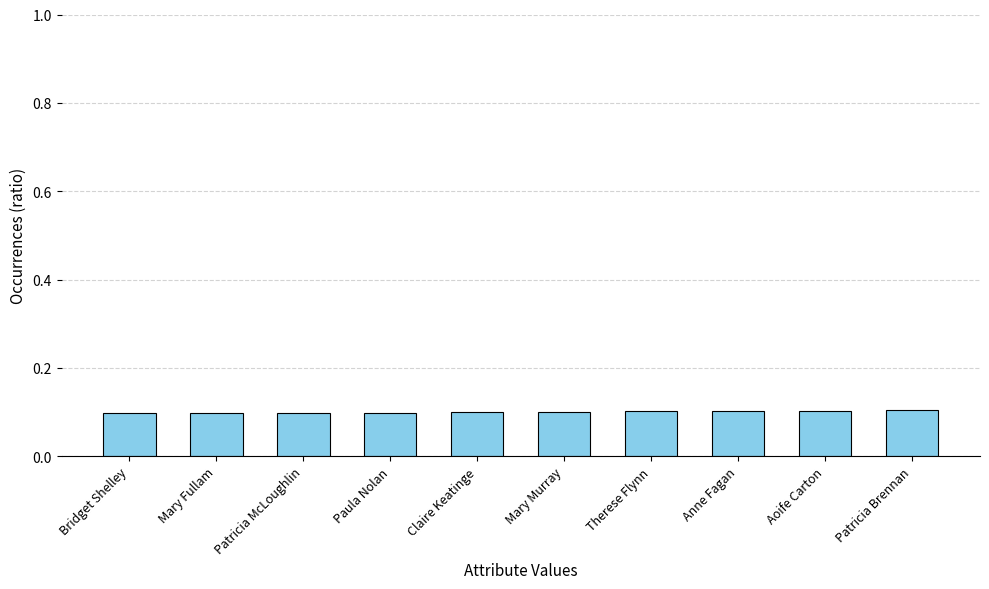

Reading left to right, list all the values displayed in this chart.

Bridget Shelley=0.1	Mary Fullam=0.1	Patricia McLoughlin=0.1	Paula Nolan=0.1	Claire Keatinge=0.1	Mary Murray=0.1	Therese Flynn=0.1	Anne Fagan=0.1	Aoife Carton=0.1	Patricia Brennan=0.1